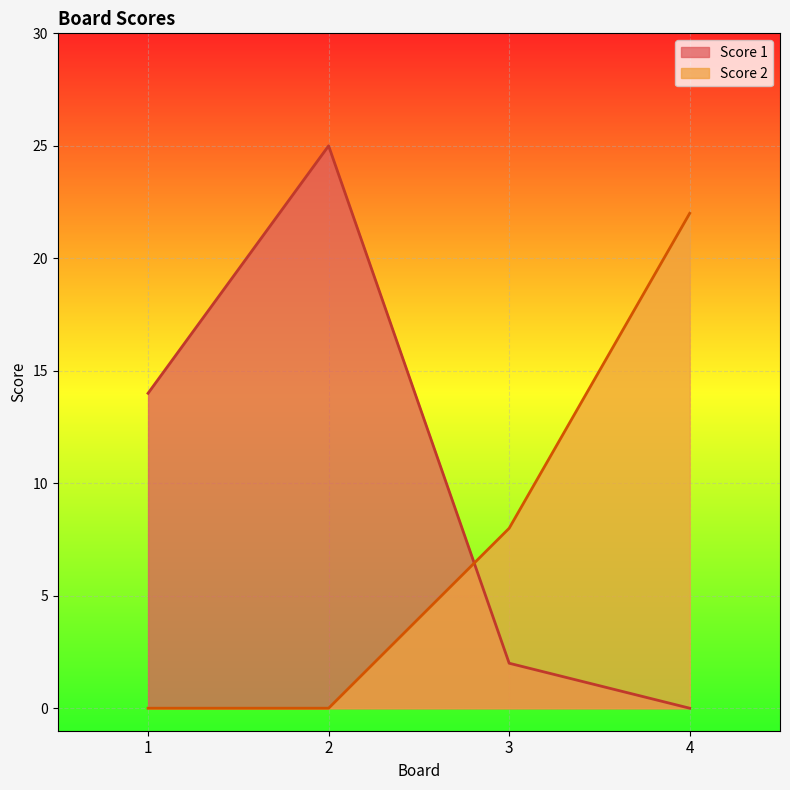

How many Score 2 values are between 0 and 22?

4